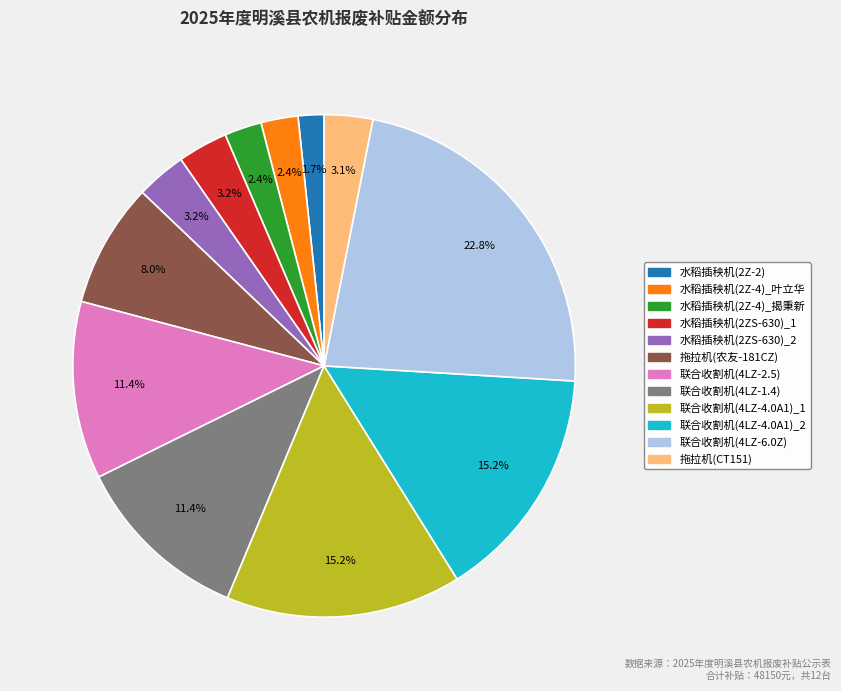

To the nearest percent, what is the difference between the largest and smallest slice percentages?

21%